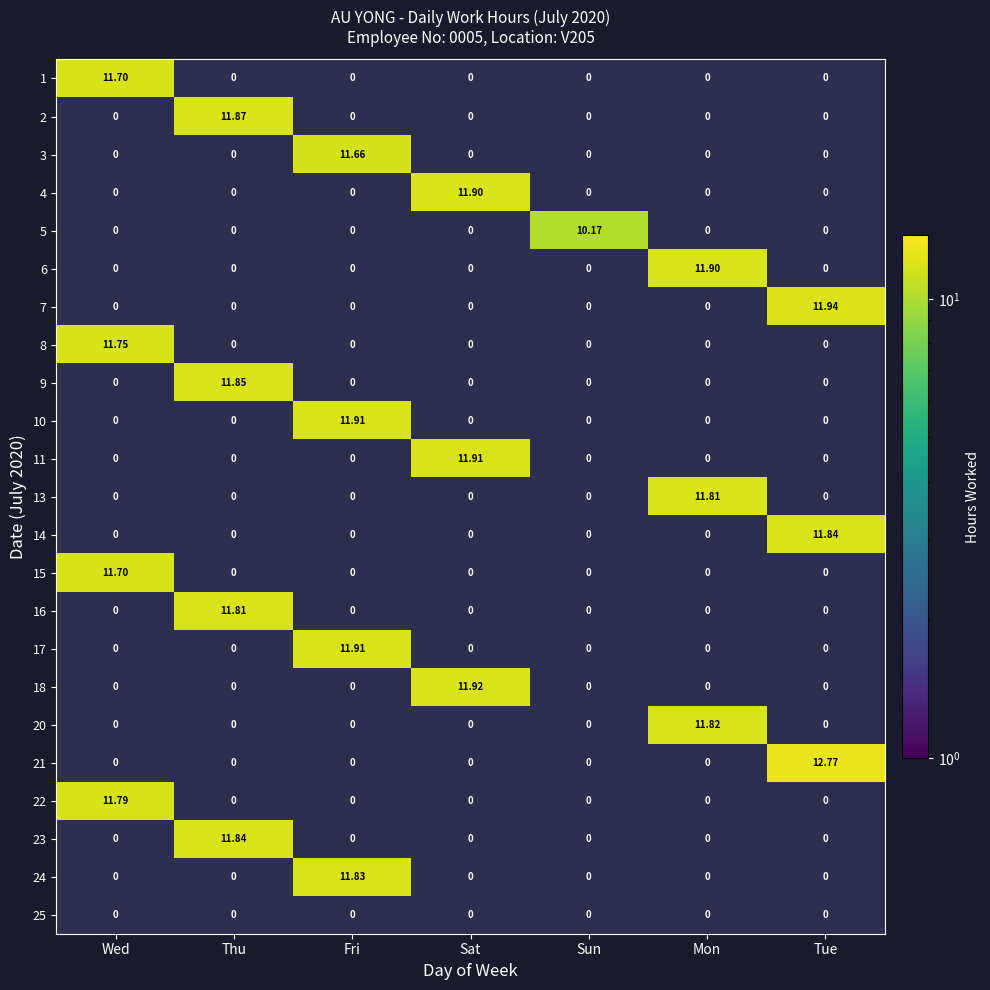

How many values in the 20 series exceed 0?

1